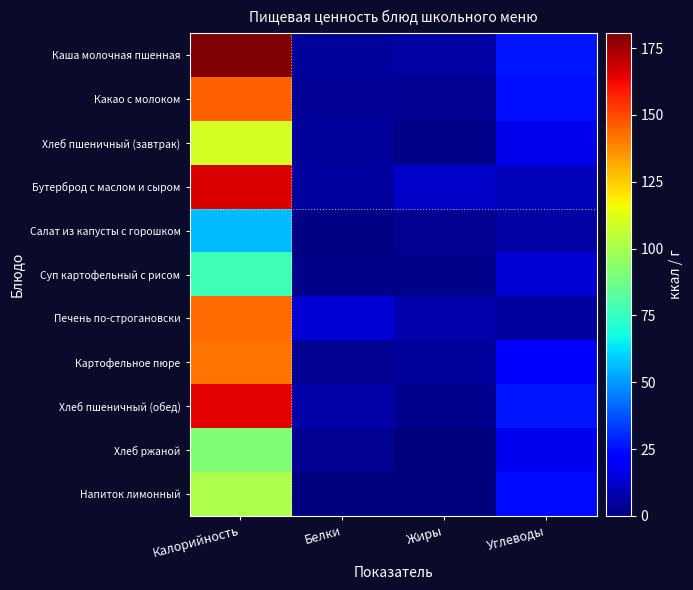

Which series has the largest total across all categories?

Каша молочная пшенная